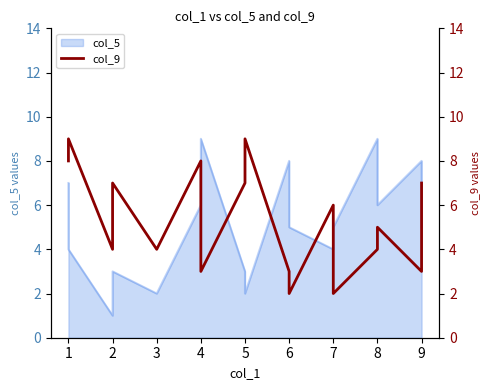

How many data points does each series have?

17